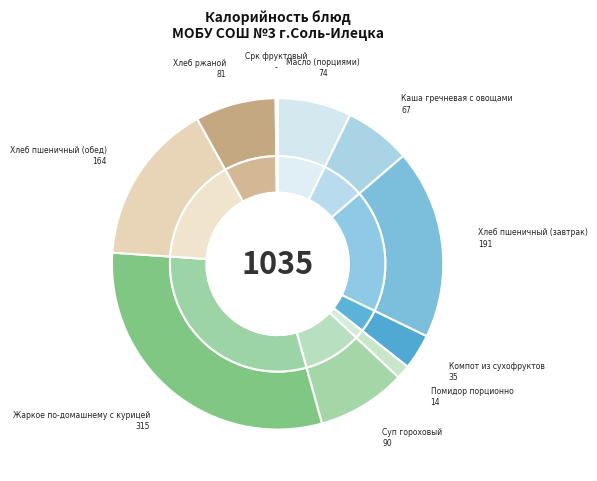

How many slices are in this pie chart?

10